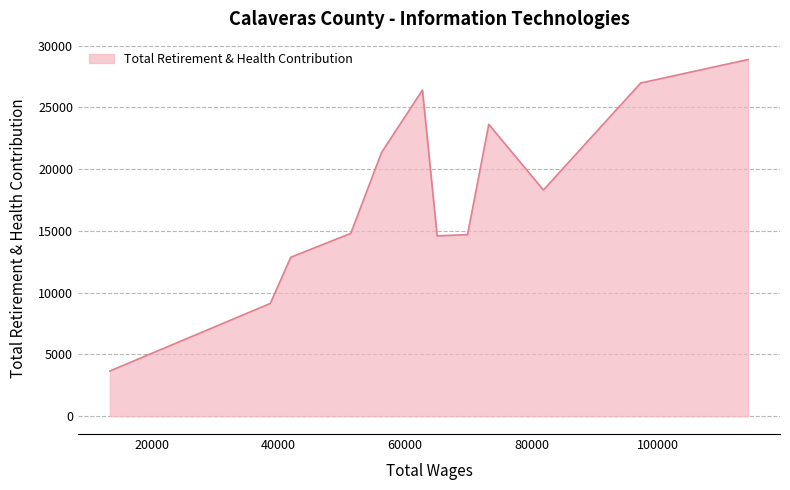

What is the greatest value displayed?

28870